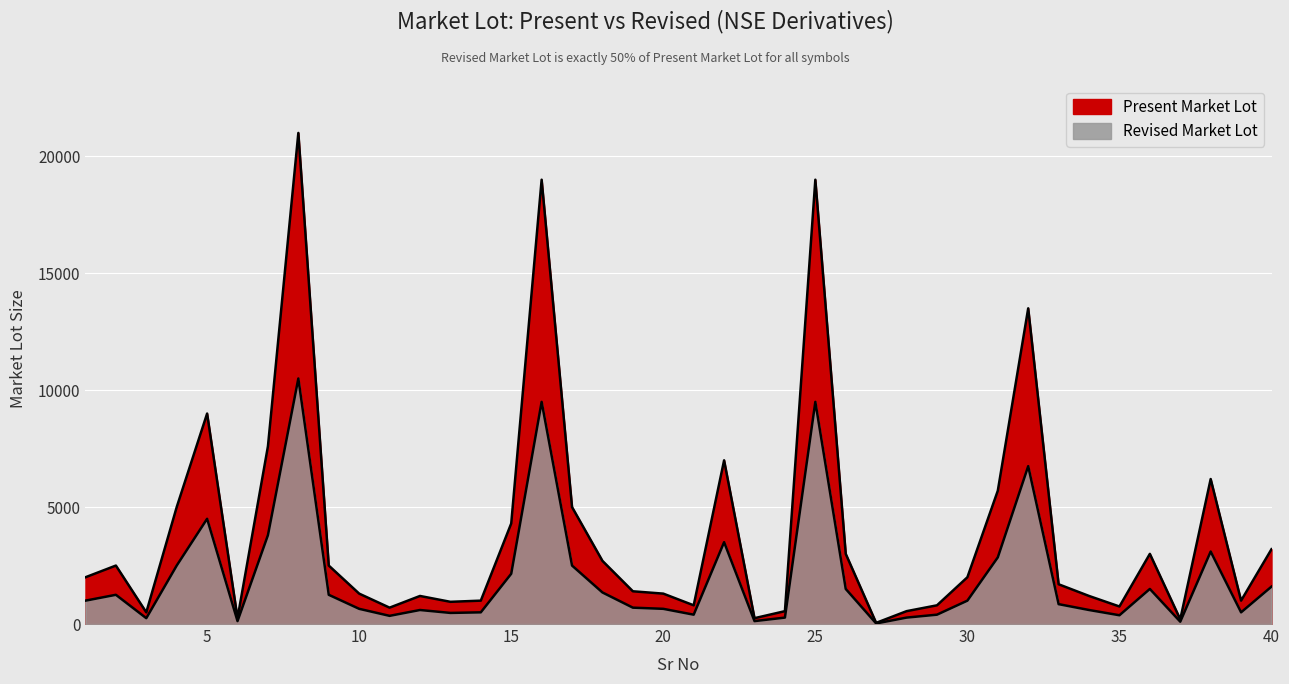

Which series changed the most between 15 and 32?

Present Market Lot